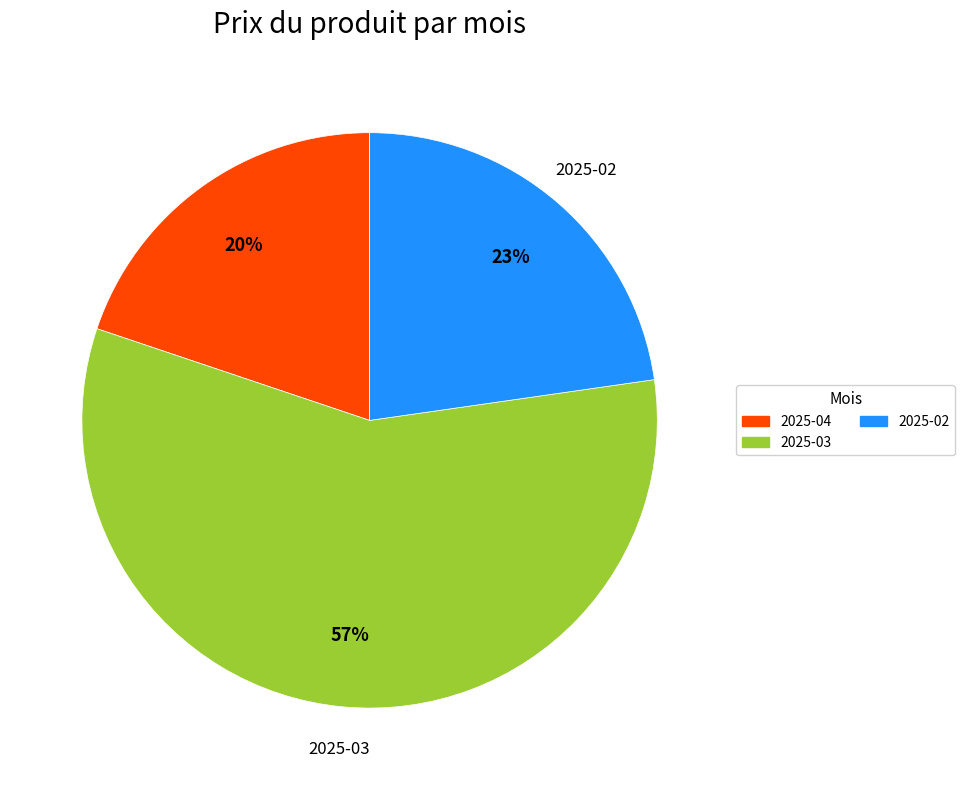

Is there a majority slice in this chart?

Yes